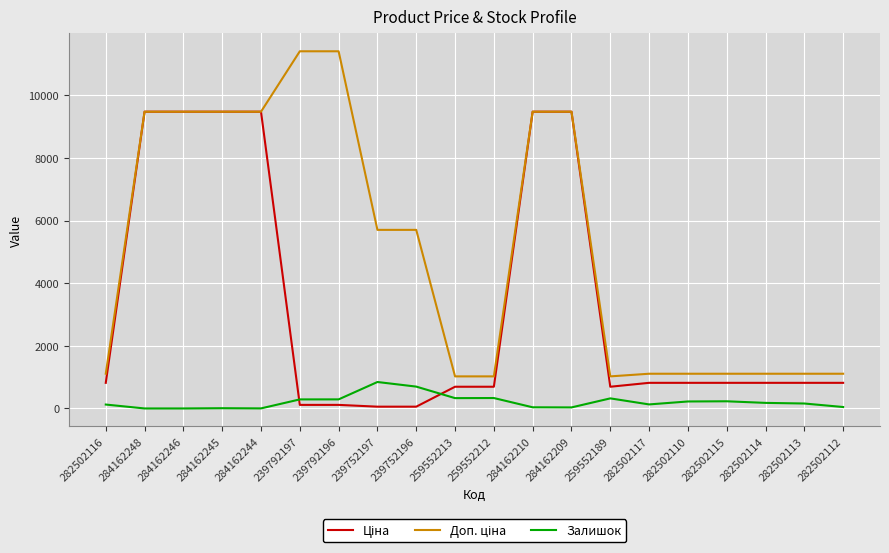

At how many categories does at least one series exceed 5304?

10